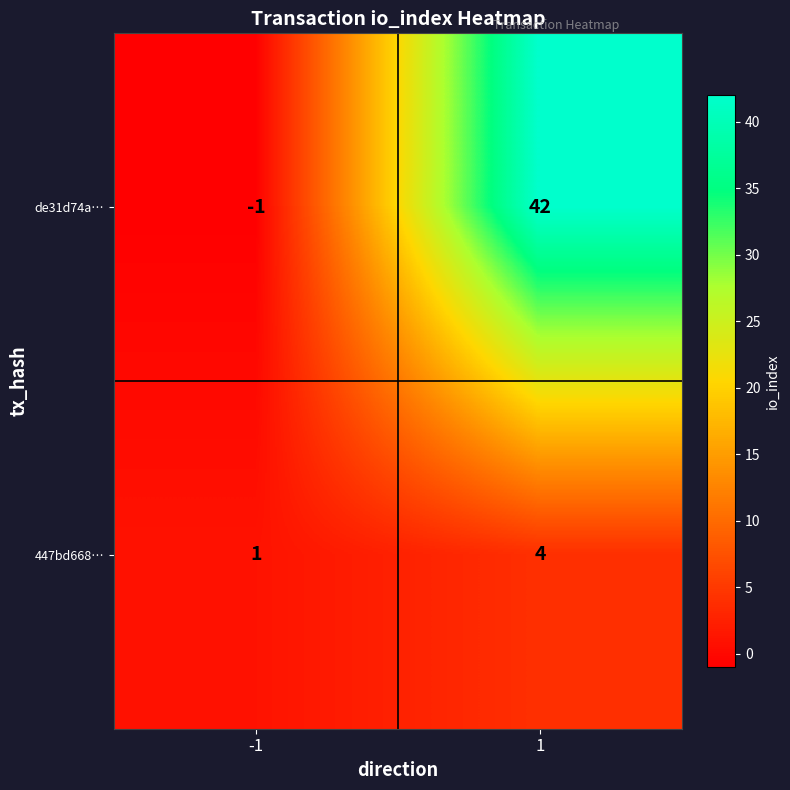

Is it true that de31d74a… equals 69 at 1?

False